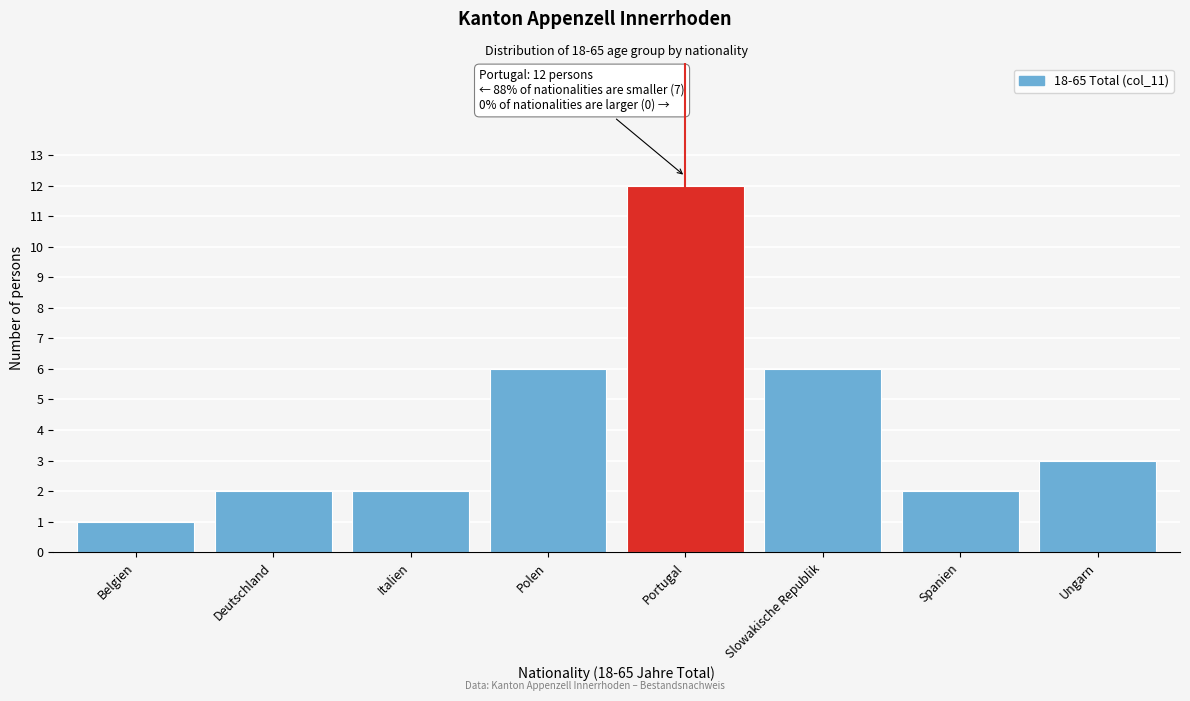

Reading left to right, list all the values displayed in this chart.

Belgien=1	Deutschland=2	Italien=2	Polen=6	Portugal=12	Slowakische Republik=6	Spanien=2	Ungarn=3